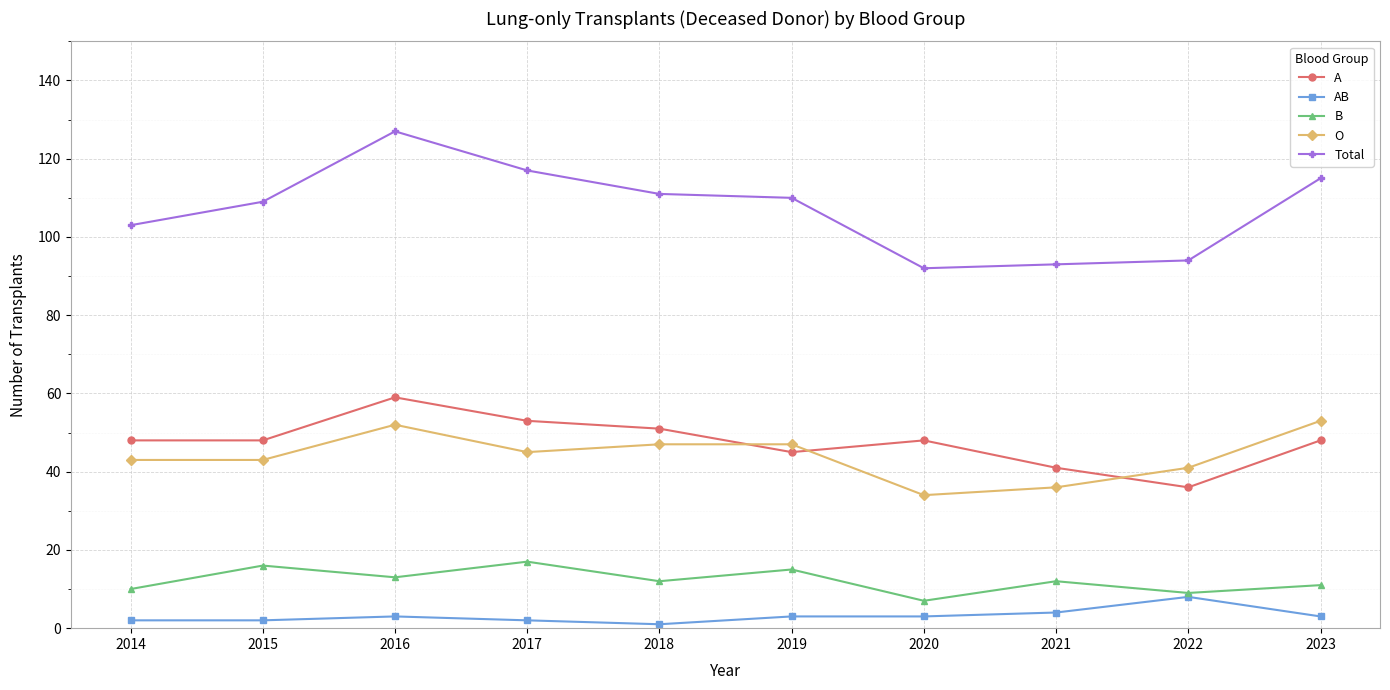

The Total series shows 50 at 2015. True or false?

False